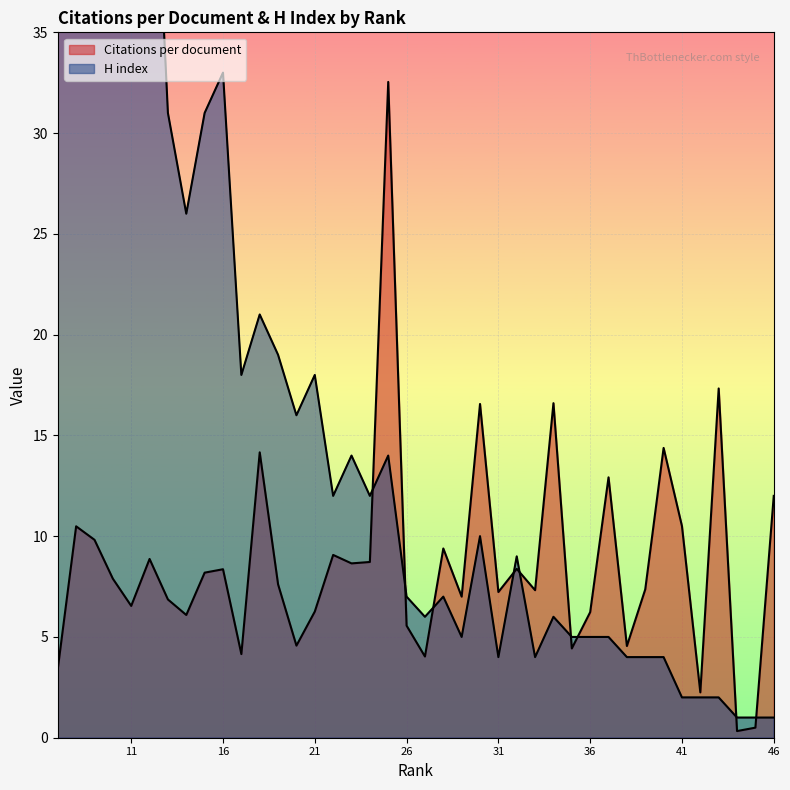

What is the difference between the second highest and second lowest values in the Citations per document series?

16.8